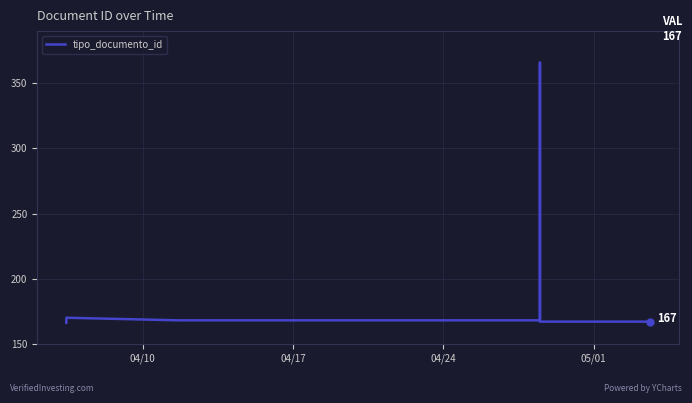

How many lines are shown in the chart?

1